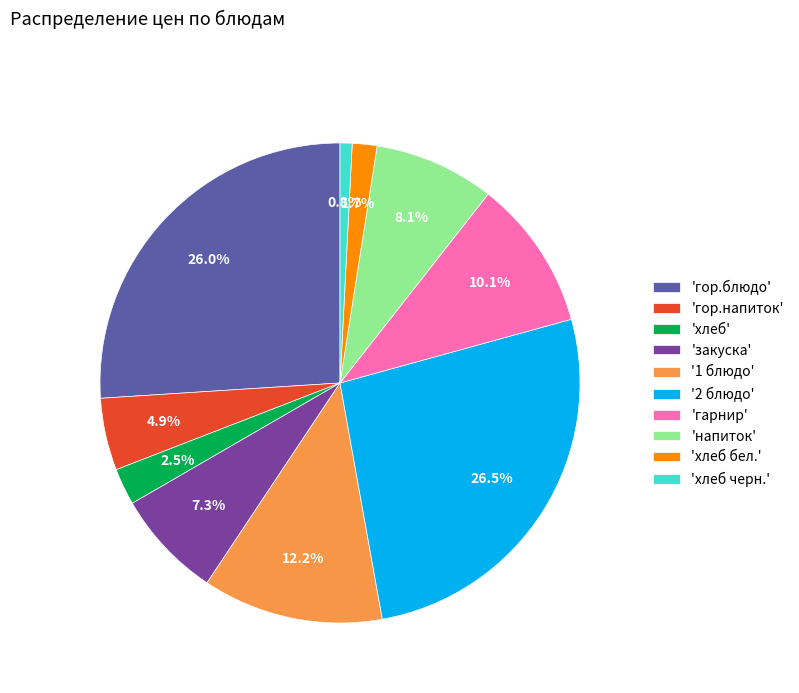

What percentage do 'закуска' and 'хлеб черн.' together represent?

8.1%